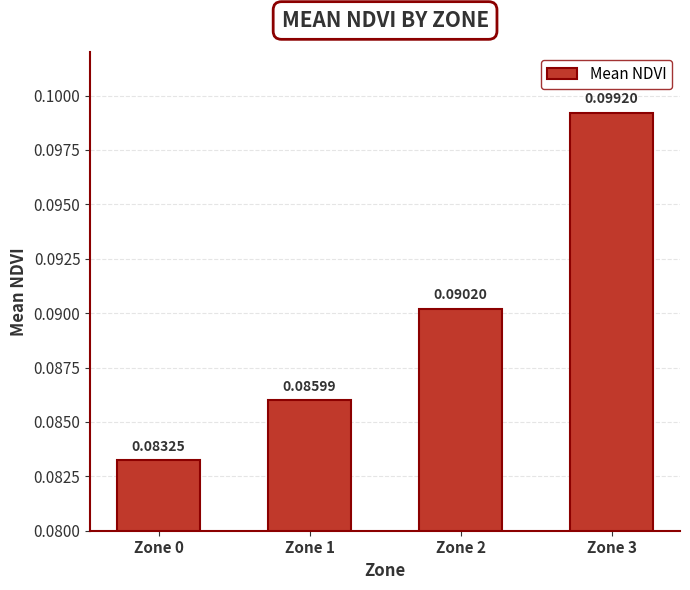

Between Zone 1 and Zone 3, which is larger?

Zone 3